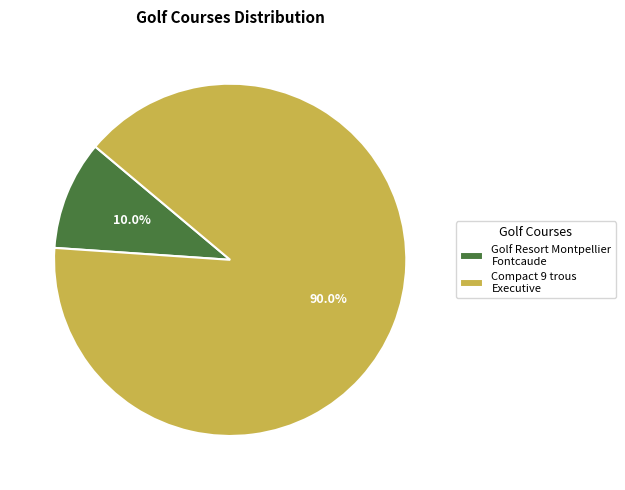

Between Compact 9 trous Executive and Golf Resort Montpellier Fontcaude, which is larger?

Compact 9 trous Executive